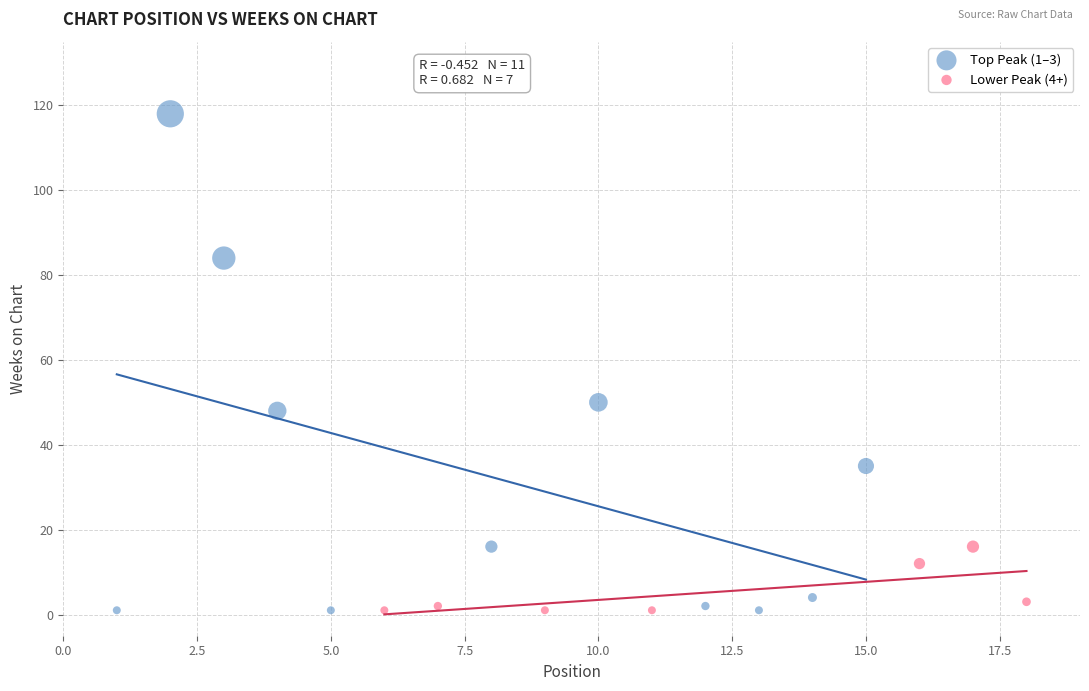

Which series reaches the maximum Y coordinate?

Top Peak (1–3)